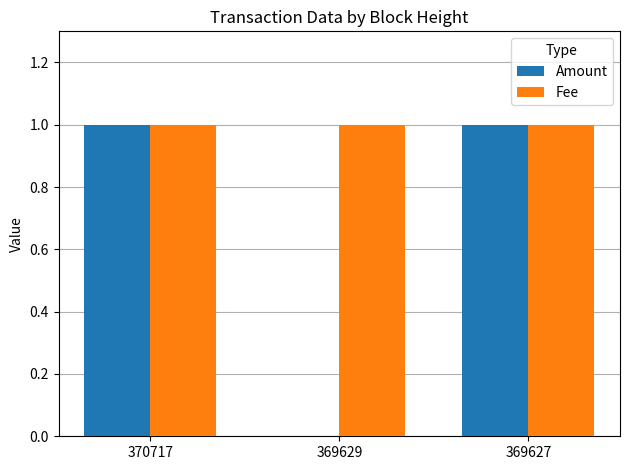

Reading left to right, transcribe all the data shown in this chart.

Amount: 1	0	1
Fee: 1	1	1